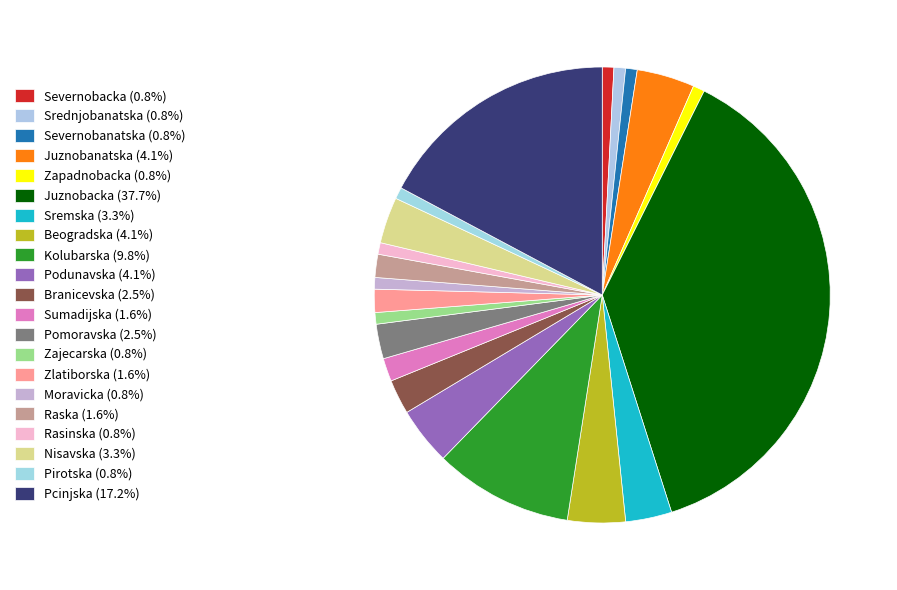

How many segments does this pie chart have?

21